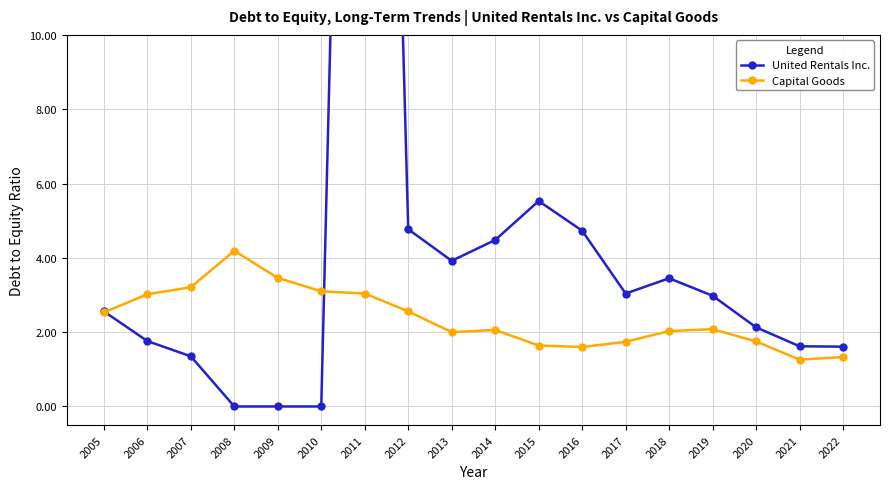

What is the value of the United Rentals Inc. point at the 13th from the left?

3.0